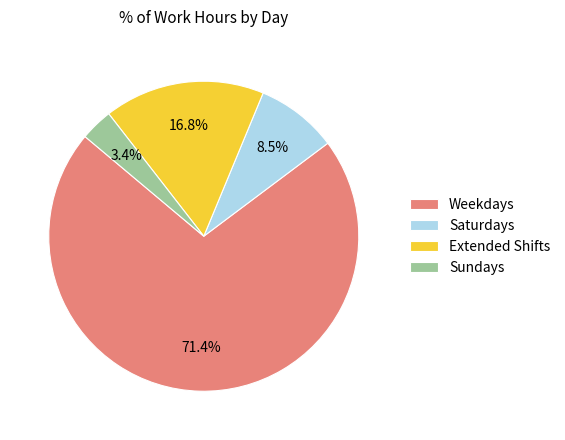

Which slice is the largest?

Weekdays